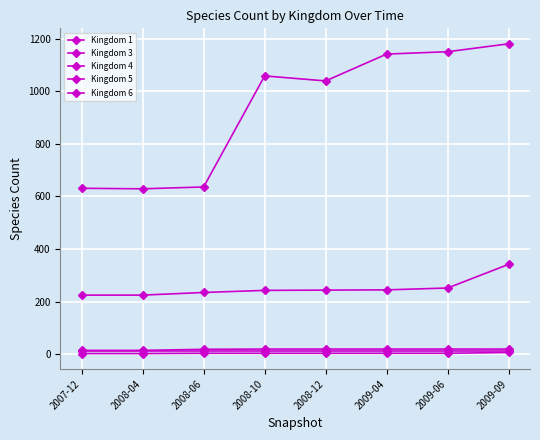

Which series has the largest range (max minus min)?

Kingdom 1